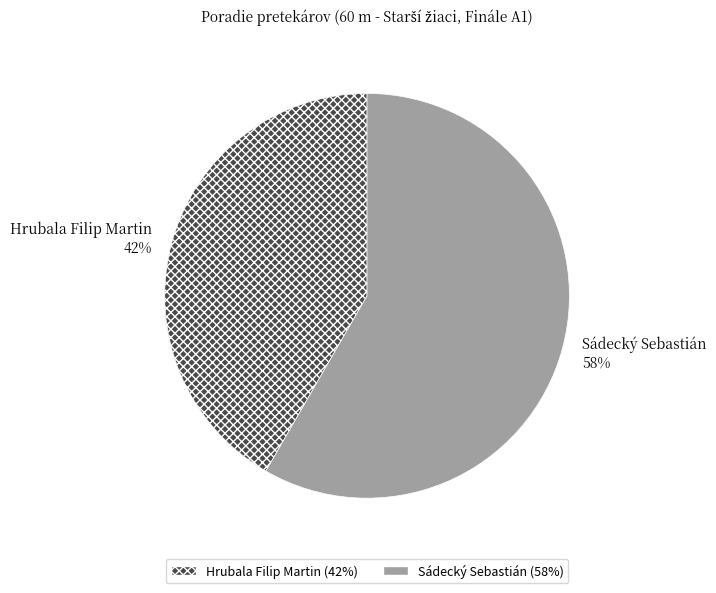

To the nearest percent, what is the average slice percentage?

50%